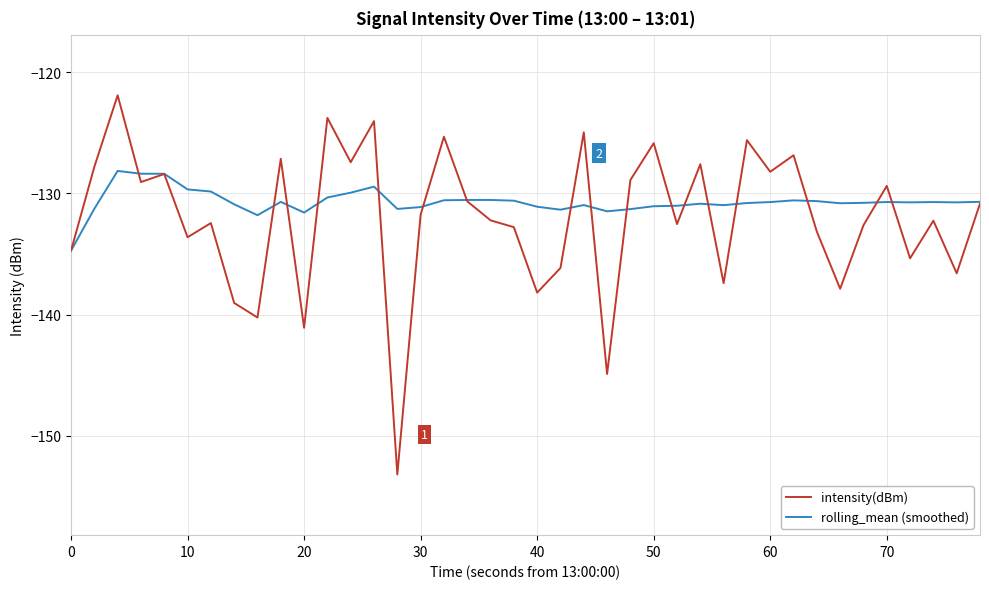

What is the maximum value shown in the chart?

-121.9